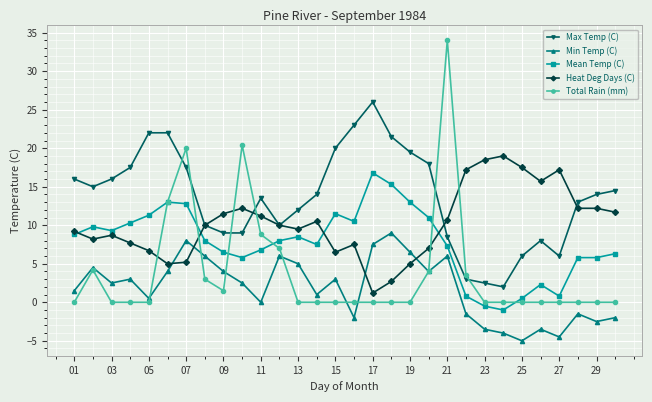

Reading left to right, list all the values displayed in this chart.

Max Temp (C): 16.0	15.0	16.0	17.5	22.0	22.0	17.5	10.0	9.0	9.0	13.5	10.0	12.0	14.0	20.0	23.0	26.0	21.5	19.5	18.0	8.5	3.0	2.5	2.0	6.0	8.0	6.0	13.0	14.0	14.5
Min Temp (C): 1.5	4.5	2.5	3.0	0.5	4.0	8.0	6.0	4.0	2.5	0.0	6.0	5.0	1.0	3.0	-2.0	7.5	9.0	6.5	4.0	6.0	-1.5	-3.5	-4.0	-5.0	-3.5	-4.5	-1.5	-2.5	-2.0
Mean Temp (C): 8.8	9.8	9.3	10.3	11.3	13.0	12.8	8.0	6.5	5.8	6.8	8.0	8.5	7.5	11.5	10.5	16.8	15.3	13.0	11.0	7.3	0.8	-0.5	-1.0	0.5	2.3	0.8	5.8	5.8	6.3
Heat Deg Days (C): 9.2	8.2	8.7	7.7	6.7	5.0	5.2	10.0	11.5	12.2	11.2	10.0	9.5	10.5	6.5	7.5	1.2	2.7	5.0	7.0	10.7	17.2	18.5	19.0	17.5	15.7	17.2	12.2	12.2	11.7
Total Rain (mm): 0.0	4.2	0.0	0.0	0.0	13.0	20.0	3.0	1.5	20.4	8.8	7.0	0.0	0.0	0.0	0.0	0.0	0.0	0.0	4.0	34.0	3.5	0.0	0.0	0.0	0.0	0.0	0.0	0.0	0.0